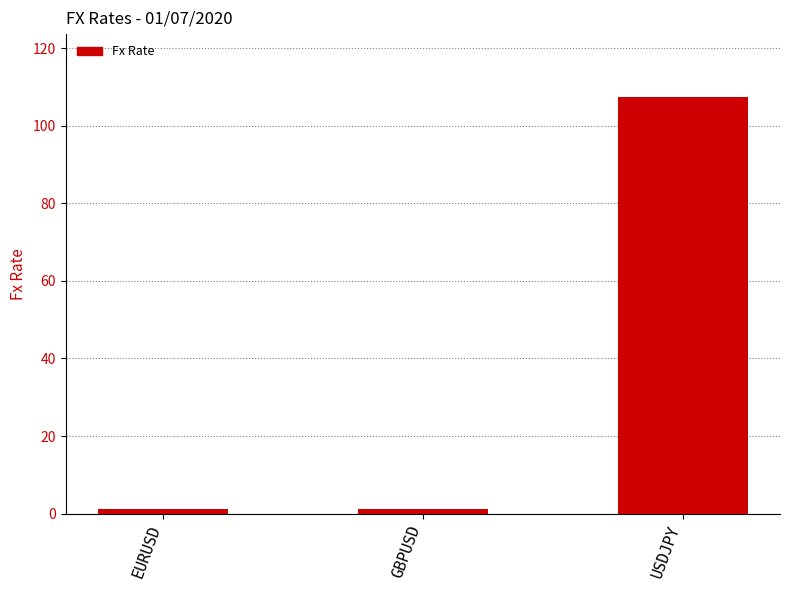

How many bars are there in total?

3